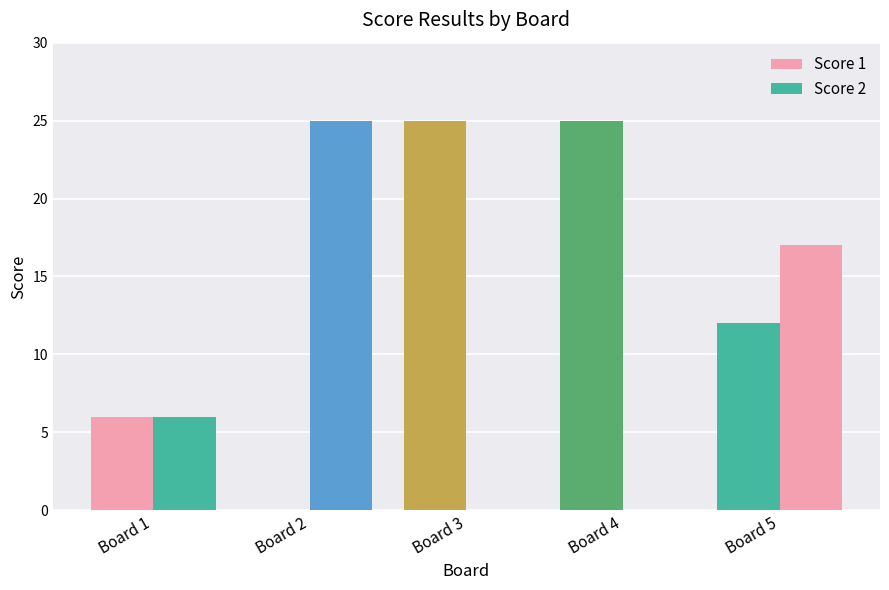

Are the bars horizontal?

No